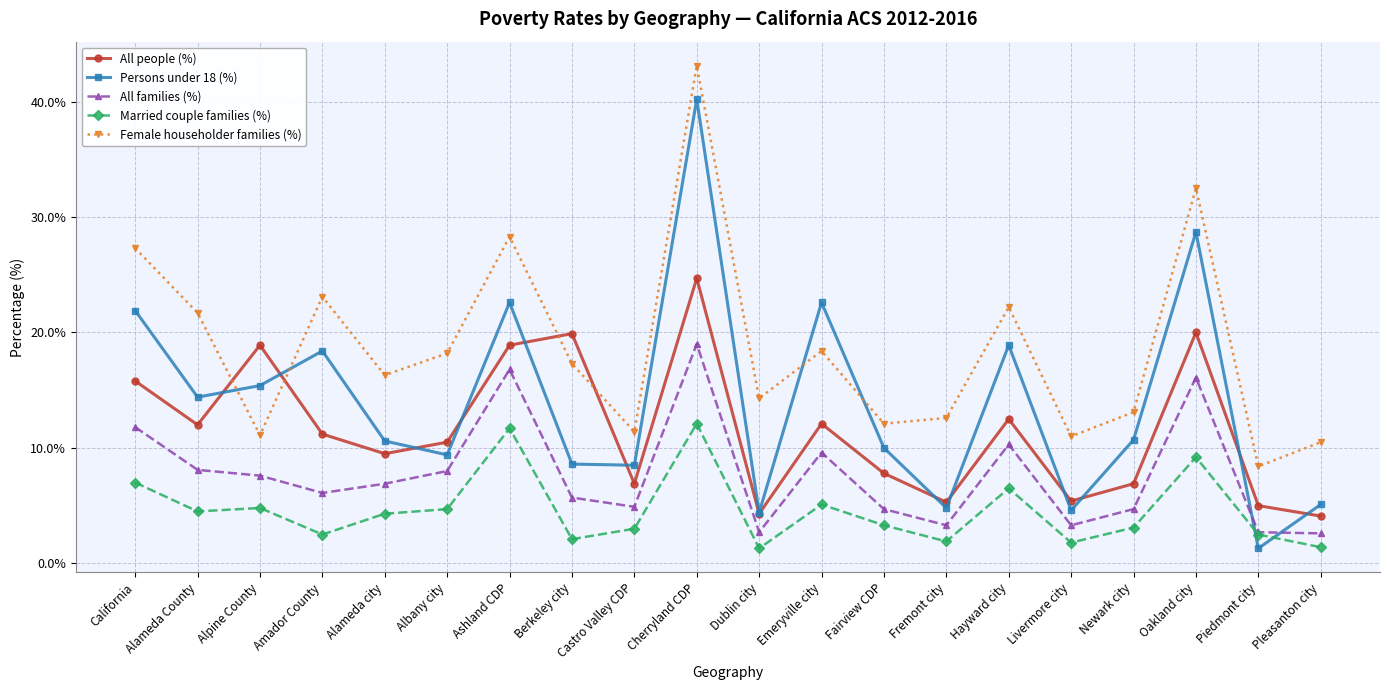

What is the sum of the All people (%) values at Alameda County and Berkeley city?

31.9